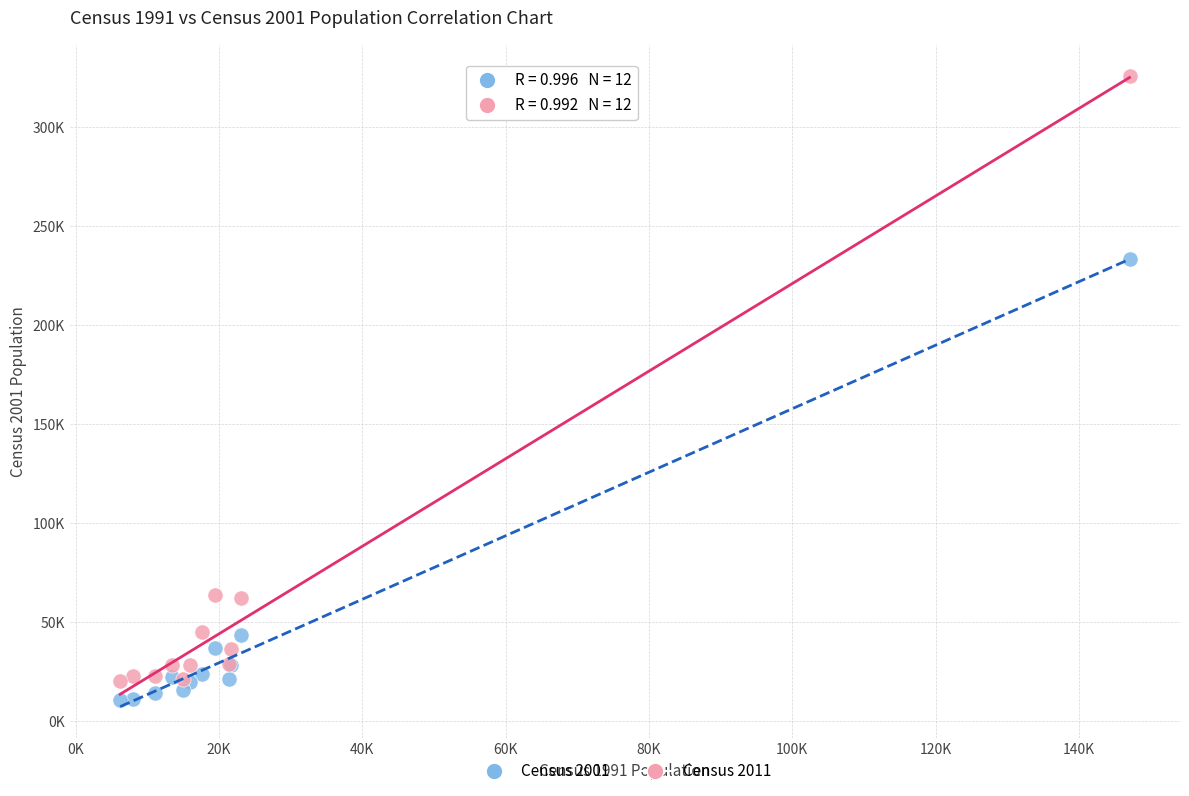

Which series has the widest spread of Y values?

Census 2011